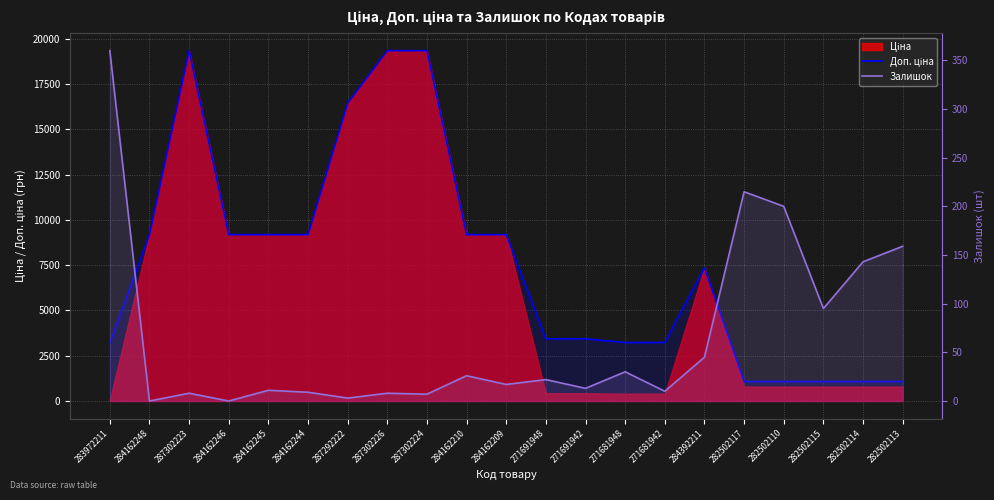

What is the sum of the Доп. ціна values at 282502113 and 284162248?

10259.8